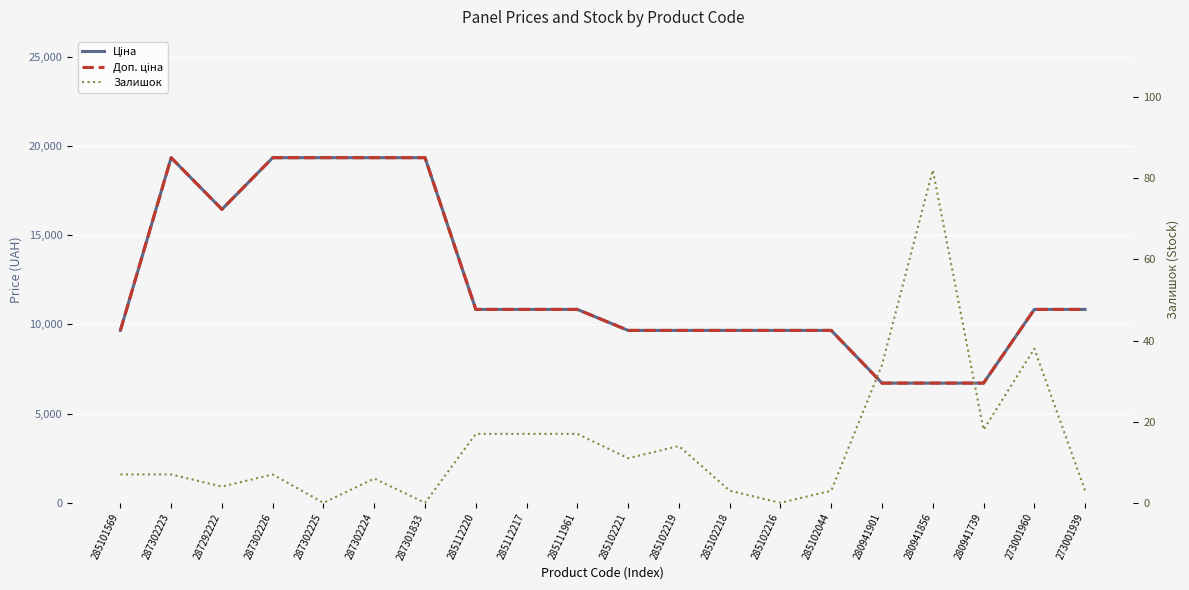

Rank the series by their maximum value, from highest to lowest.

Ціна, Доп. ціна, Залишок